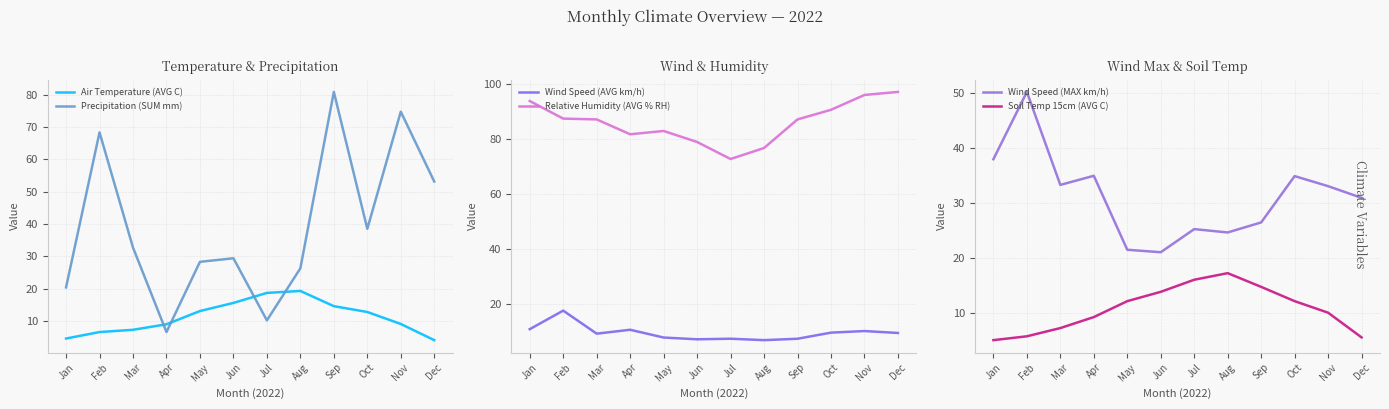

How many interior local peaks does the Precipitation (SUM mm) series have?

4